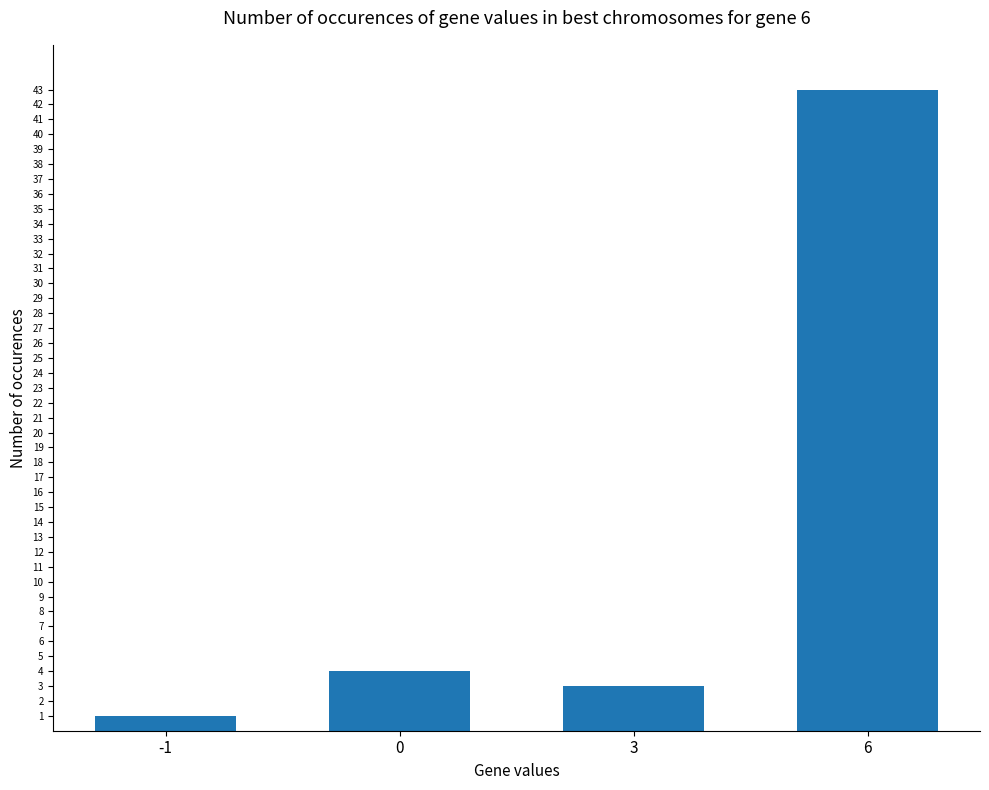

Does the chart contain stacked bars?

No